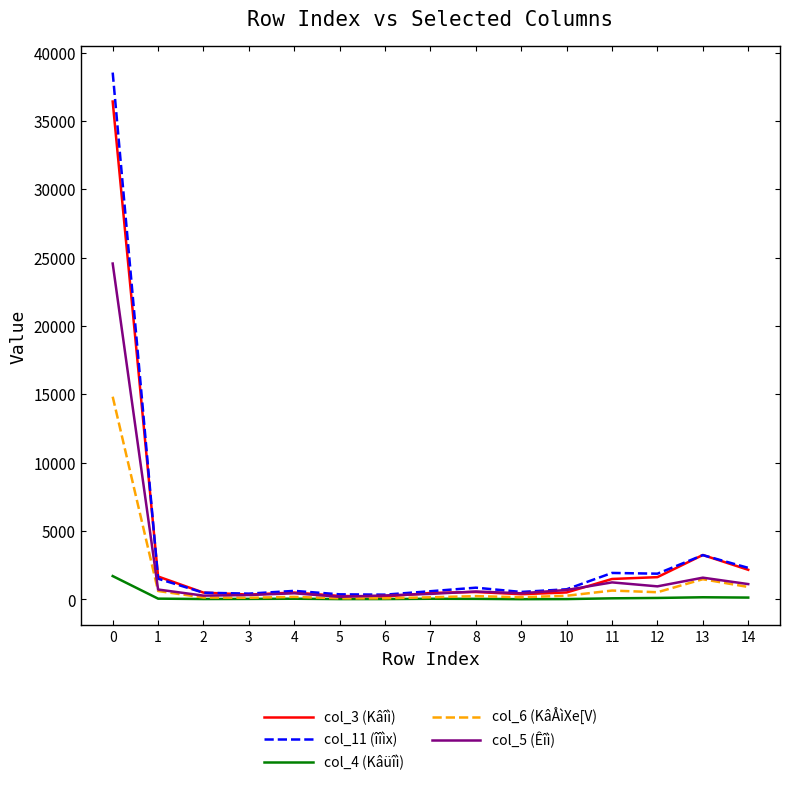

What is the difference between the col_5 (Êîì) values at 14 and 0?

23447